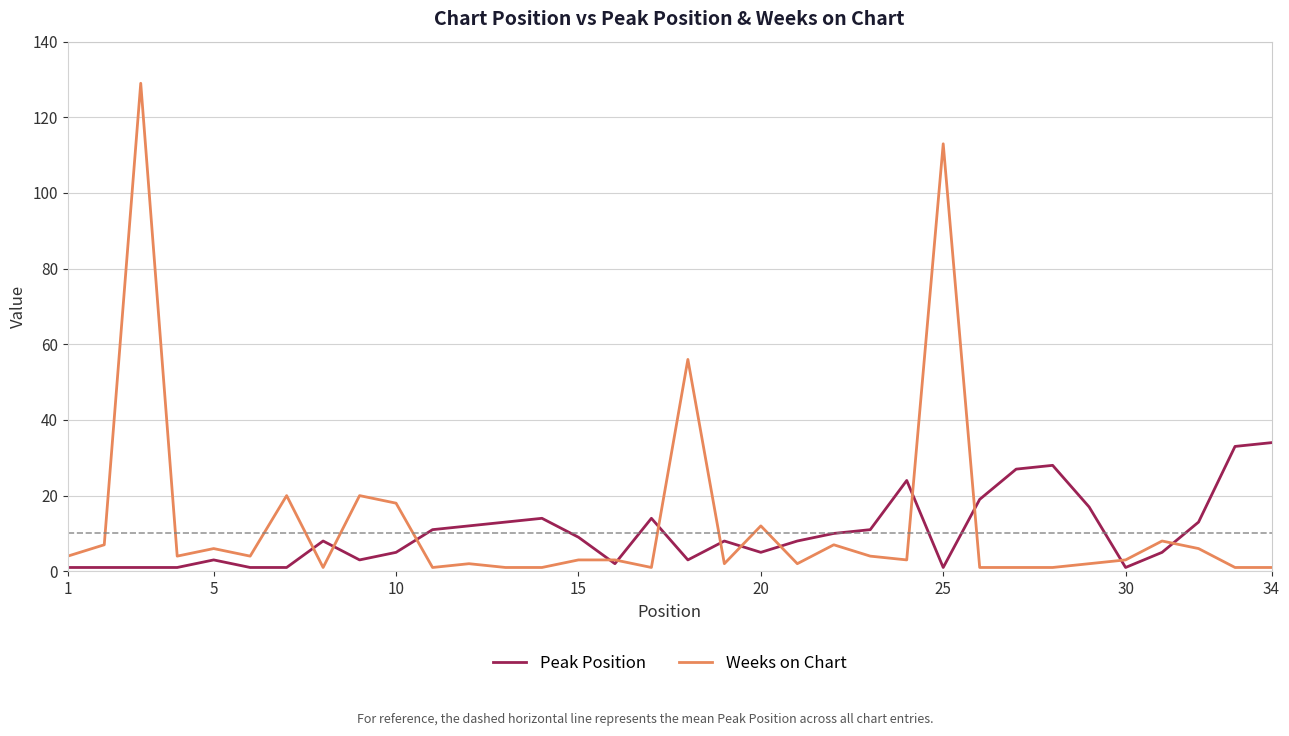

What is the highest value of the Weeks on Chart series?

129